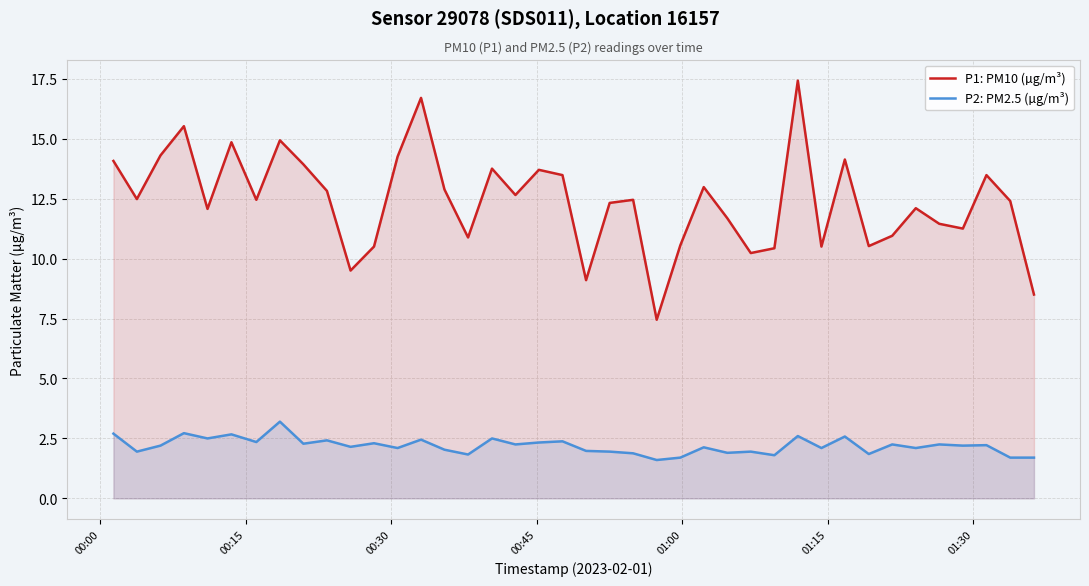

Rank the series by their maximum value, from lowest to highest.

P2: PM2.5 (µg/m³), P1: PM10 (µg/m³)